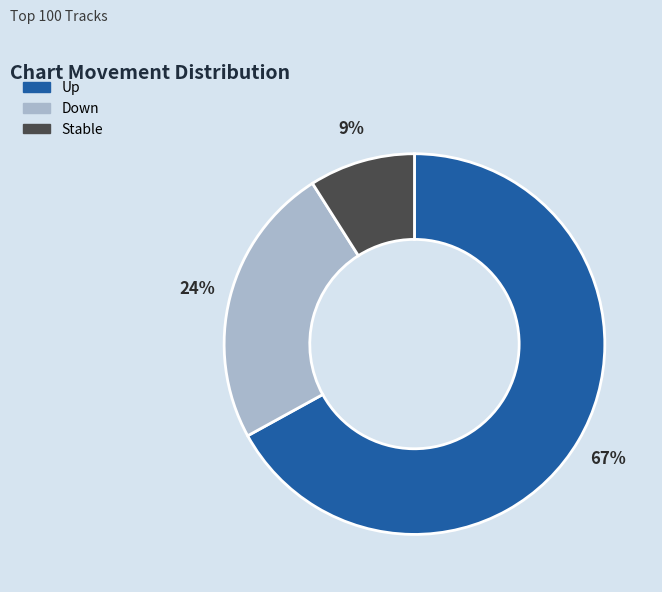

Is there any slice that represents more than half of the pie?

Yes